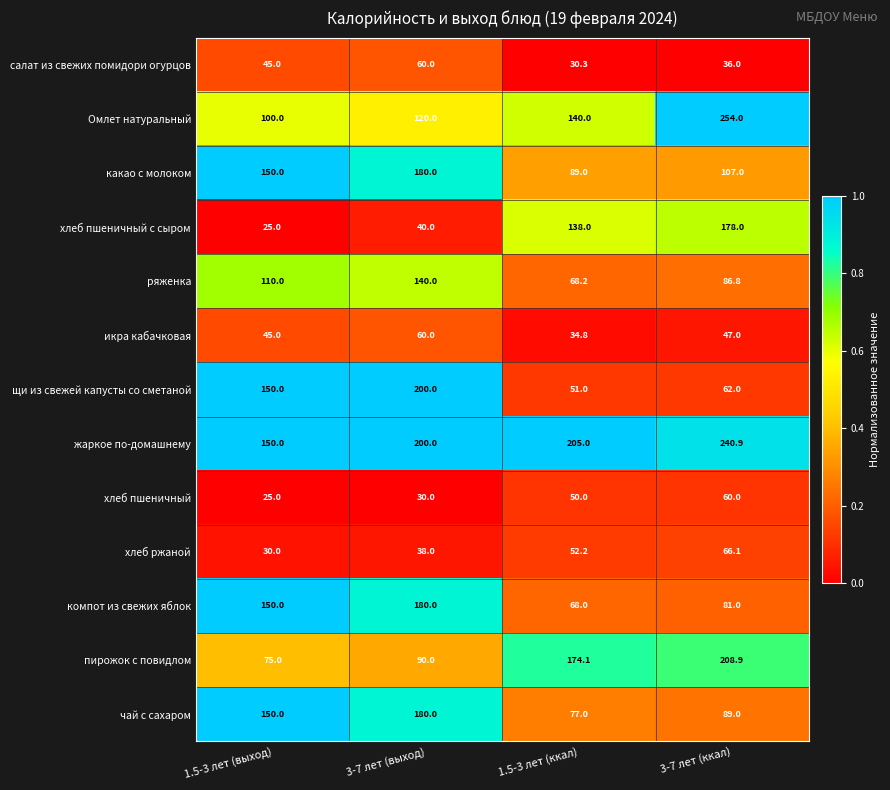

Rank the series at 1.5-3 лет (ккал) from lowest to highest value.

салат из свежих помидори огурцов, икра кабачковая, хлеб пшеничный, щи из свежей капусты со сметаной, хлеб ржаной, компот из свежих яблок, ряженка, чай с сахаром, какао с молоком, хлеб пшеничный с сыром, Омлет натуральный, пирожок с повидлом, жаркое по-домашнему